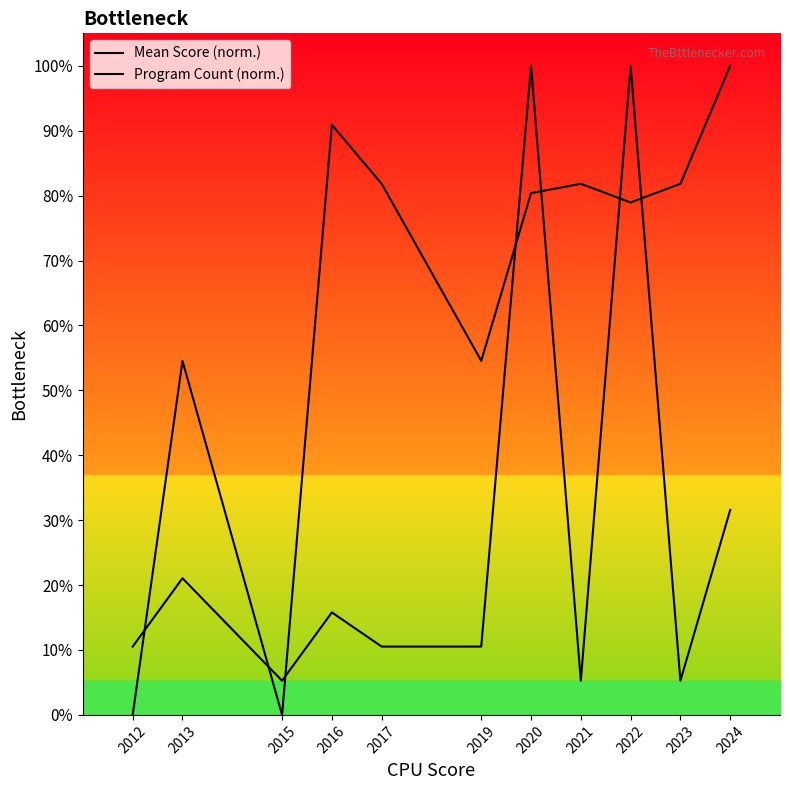

Which series has the largest total across all categories?

Mean Score (norm.)